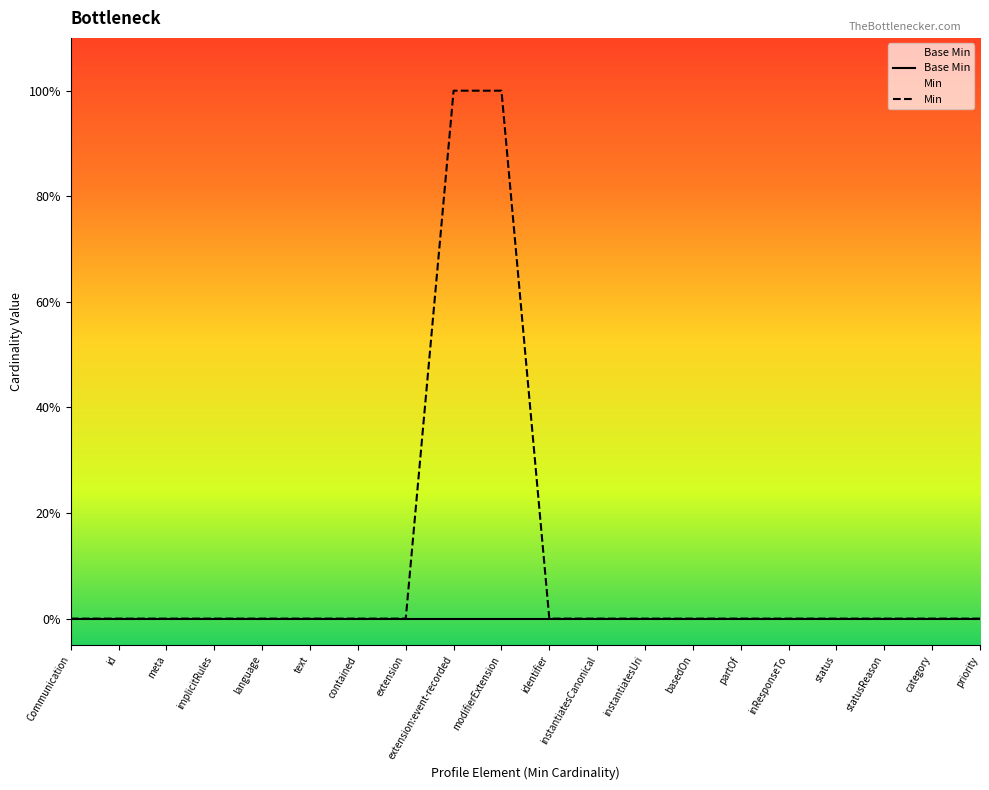

How many values in the Min series exceed 0?

2